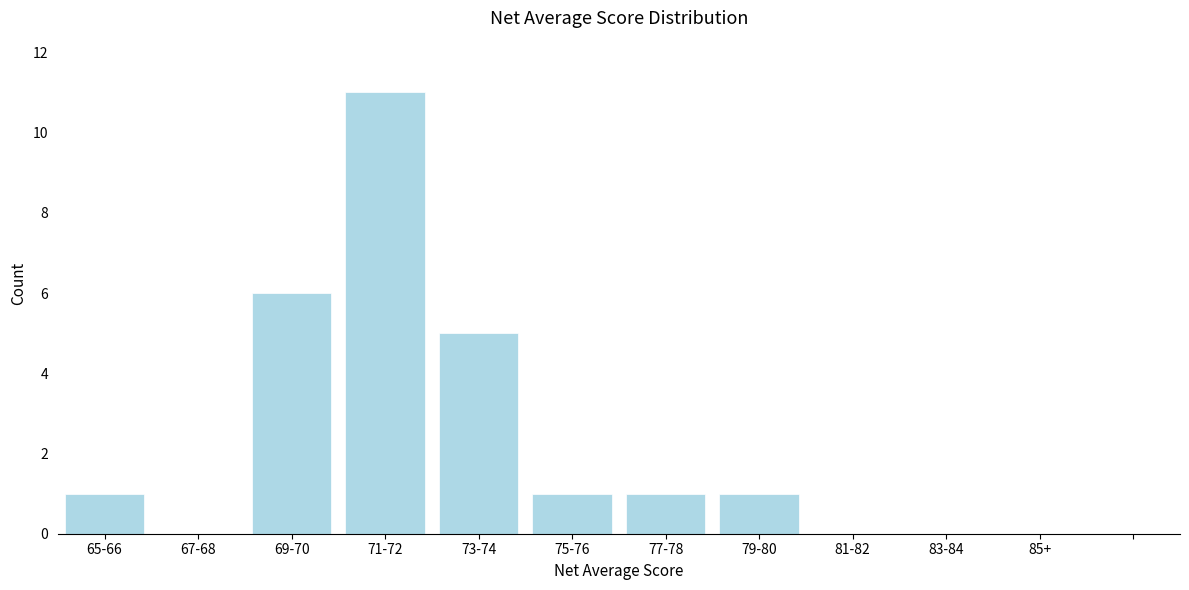

What is the approximate value at 73-74?

5